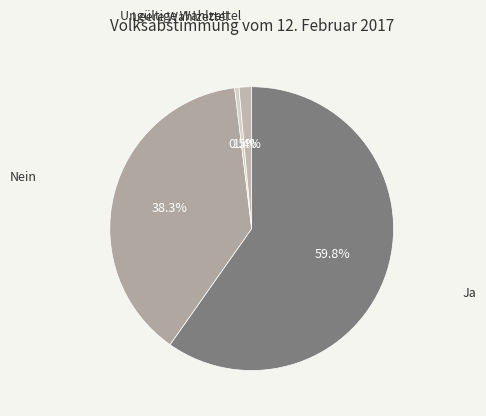

Count the number of slices in the pie.

4